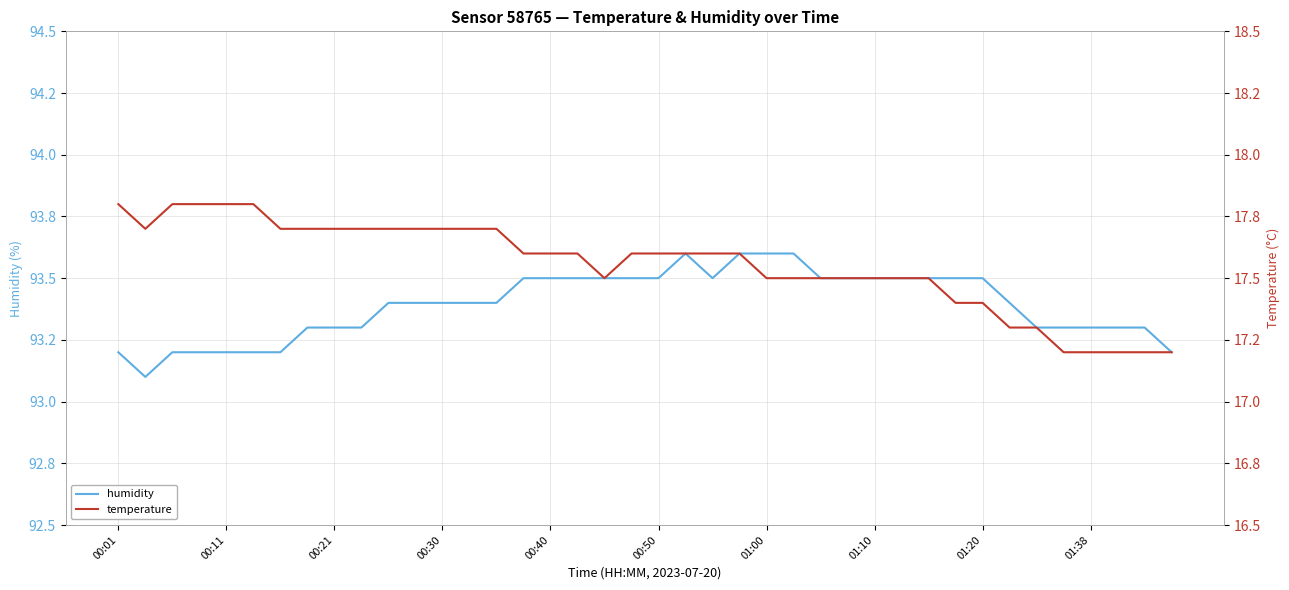

What is the value of the temperature point at the 23rd from the left?

17.6